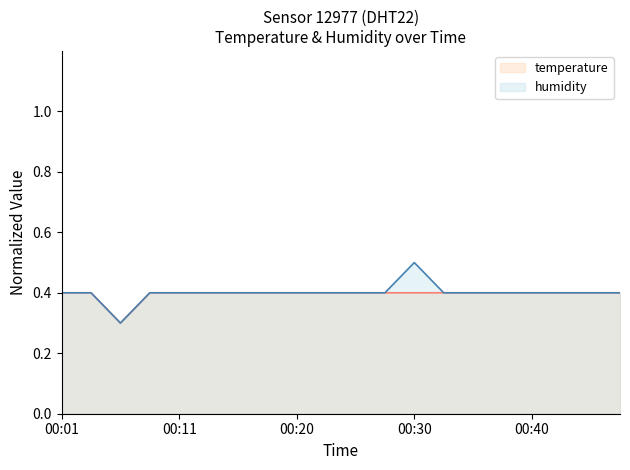

Which label corresponds to the largest value in the chart?

00:30